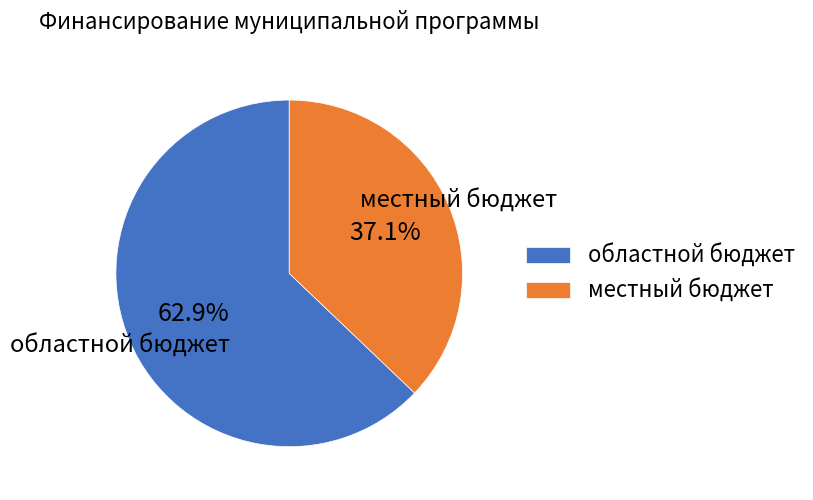

Rank the categories by value from highest to lowest.

областной бюджет, местный бюджет